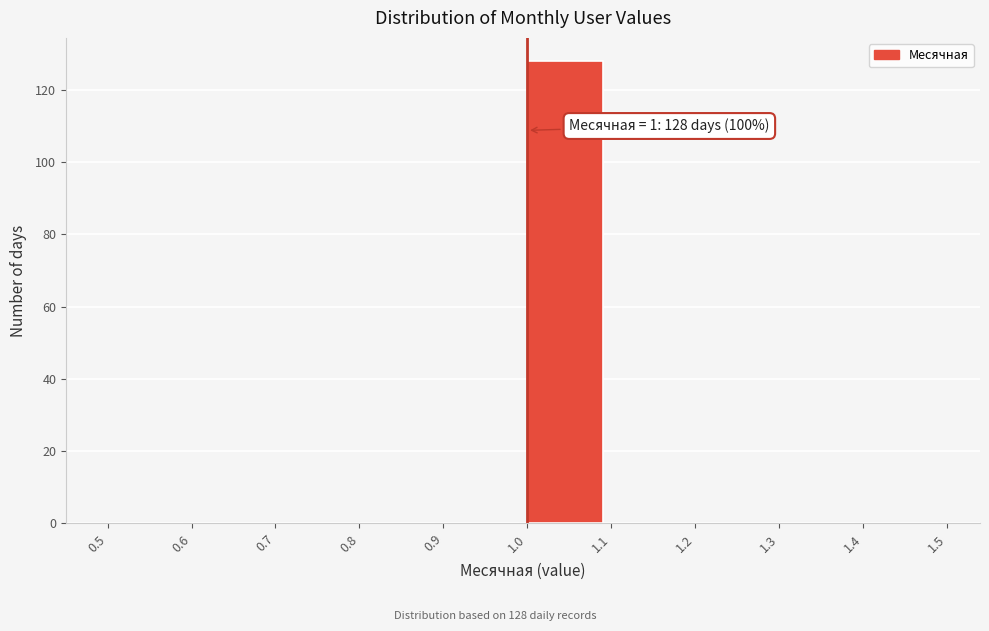

Over which range of the x-axis is the bar tallest?

1.0 to 1.1